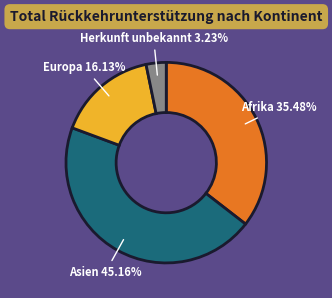

Does any single category account for the majority?

No